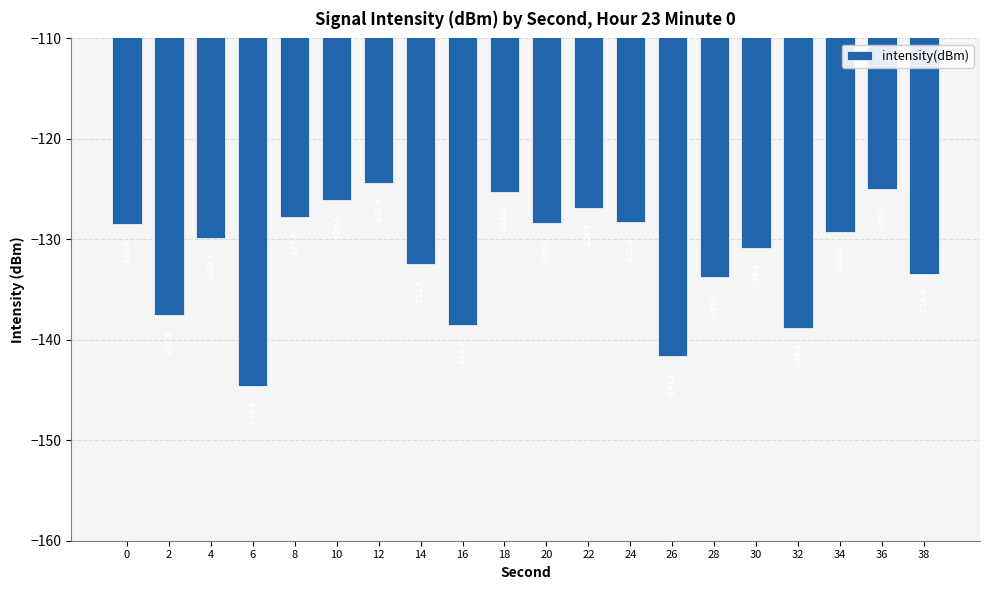

What is the value of the 19th bar from the left?

-125.0